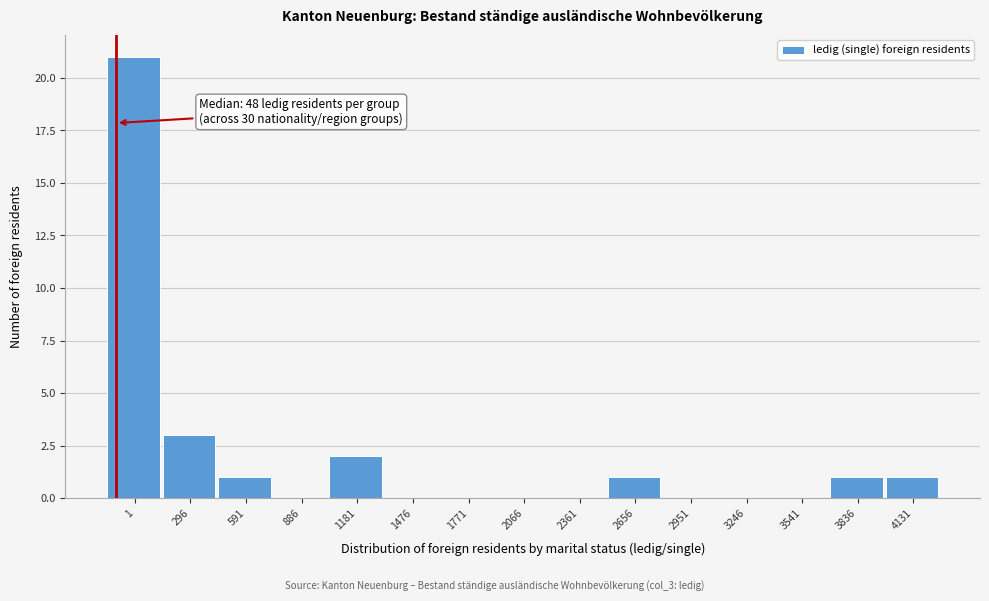

Reading left to right, what are all the values shown in this chart?

1=21	296=3	591=1	886=0	1181=2	1476=0	1771=0	2066=0	2361=0	2656=1	2951=0	3246=0	3541=0	3836=1	4131=1